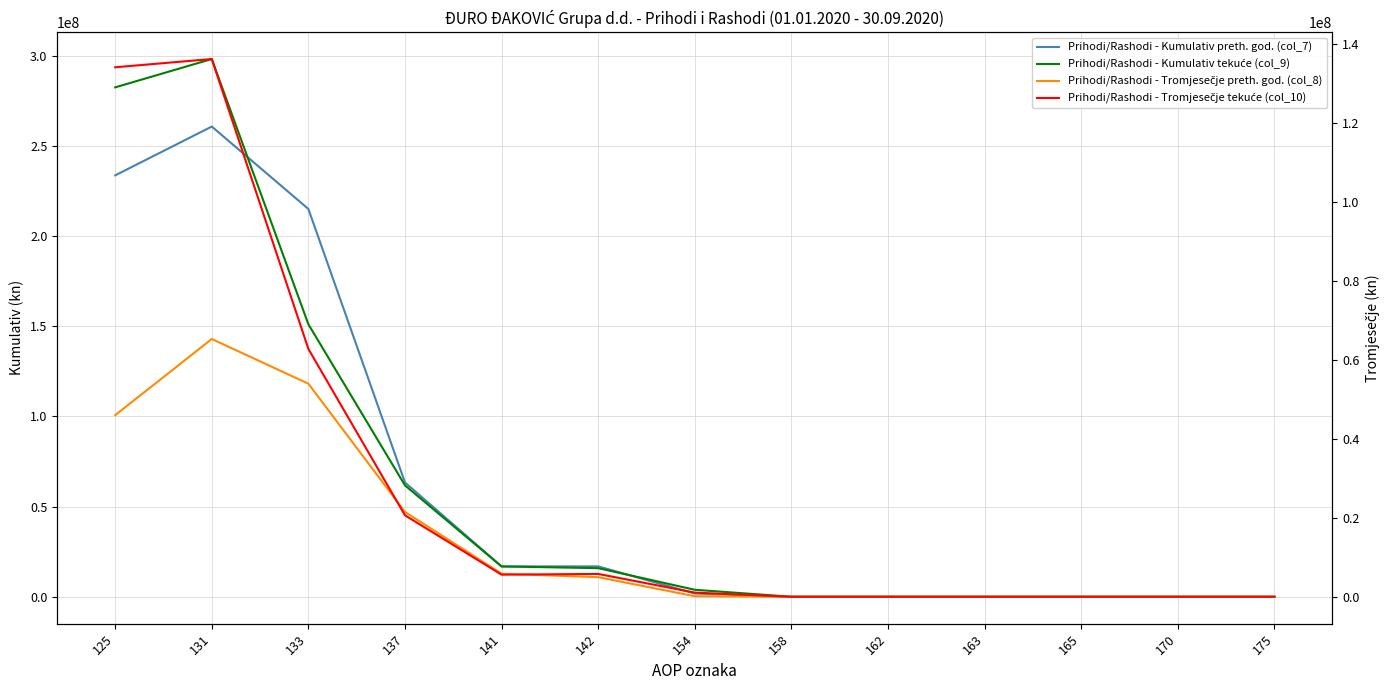

Is the value of Prihodi/Rashodi - Kumulativ tekuće (col_9) at 142 greater than the value of Prihodi/Rashodi - Kumulativ preth. god. (col_7) at 163?

Yes